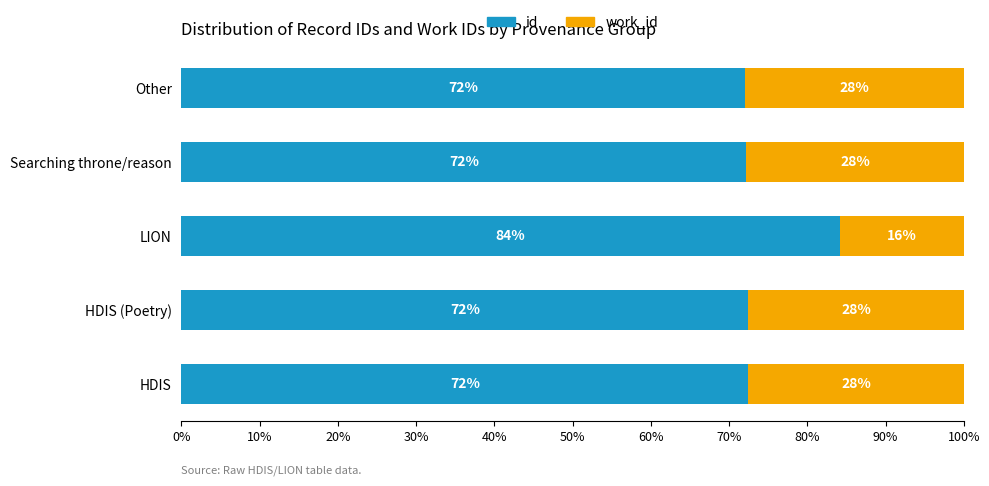

What is the sum of all id values?

373.3